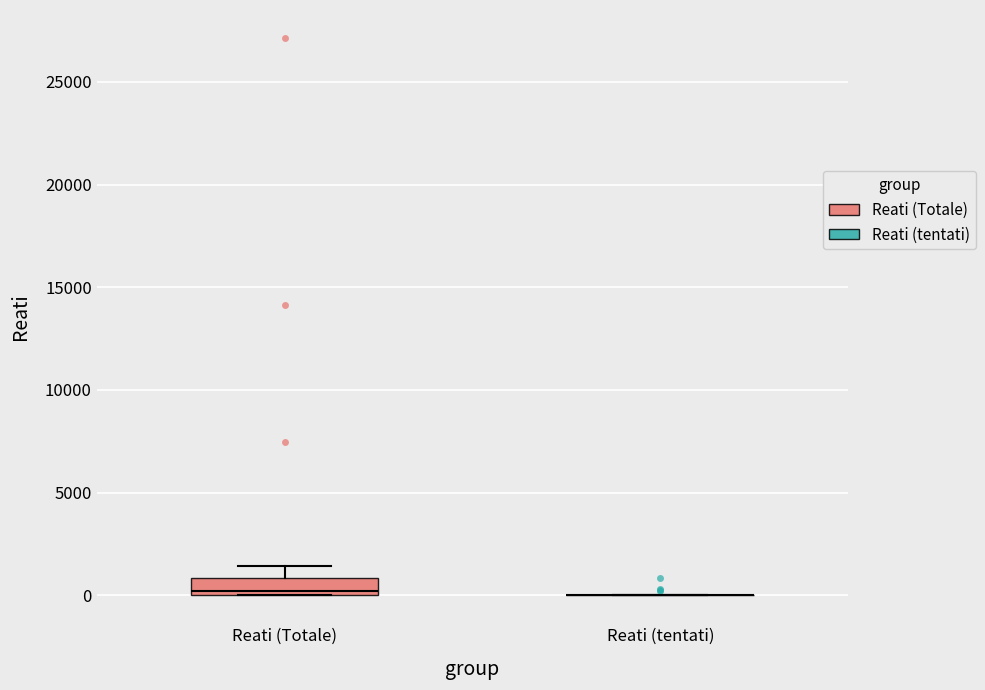

Which box is the tallest, from its lower edge to its upper edge?

Reati (Totale)